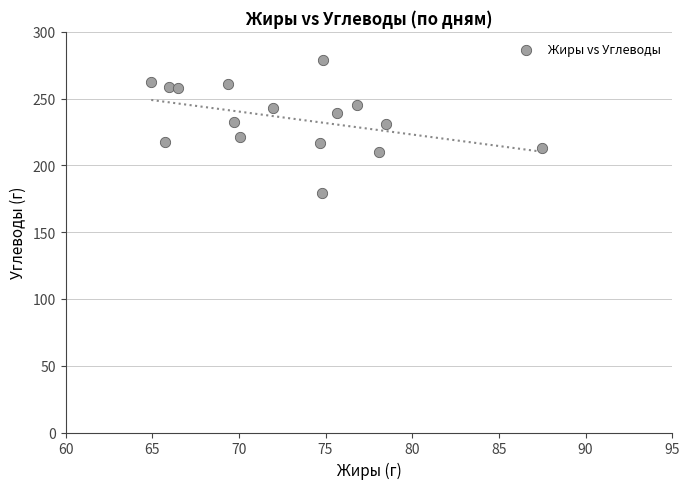

What is the range of X values (max minus min)?

22.5